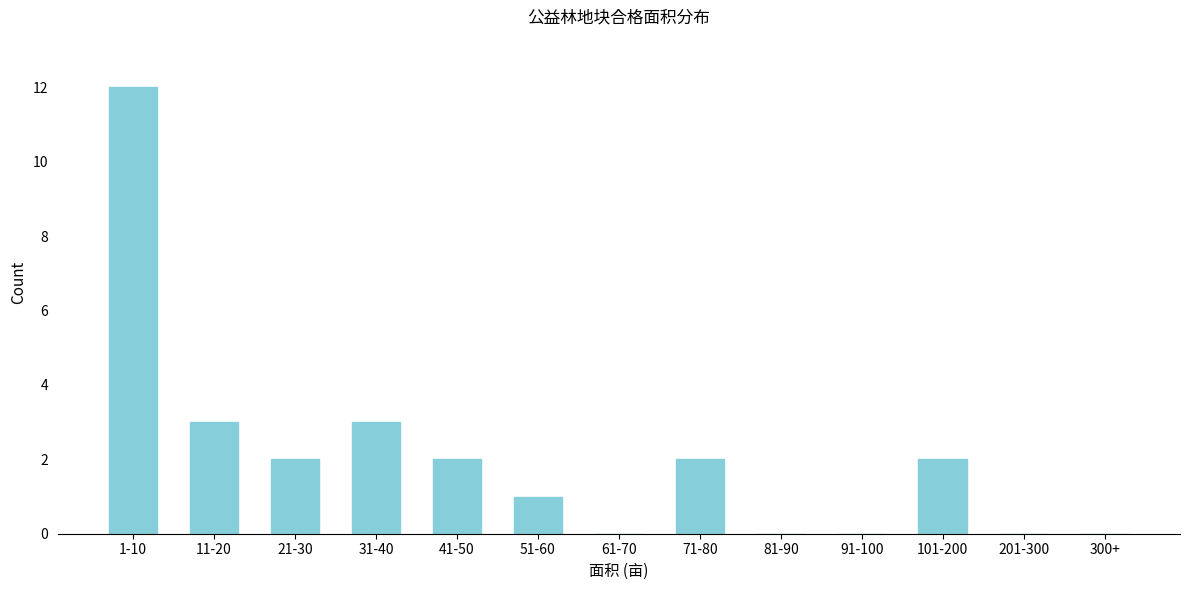

Reading left to right, transcribe all the data shown in this chart.

1-10=12	11-20=3	21-30=2	31-40=3	41-50=2	51-60=1	61-70=0	71-80=2	81-90=0	91-100=0	101-200=2	201-300=0	300+=0